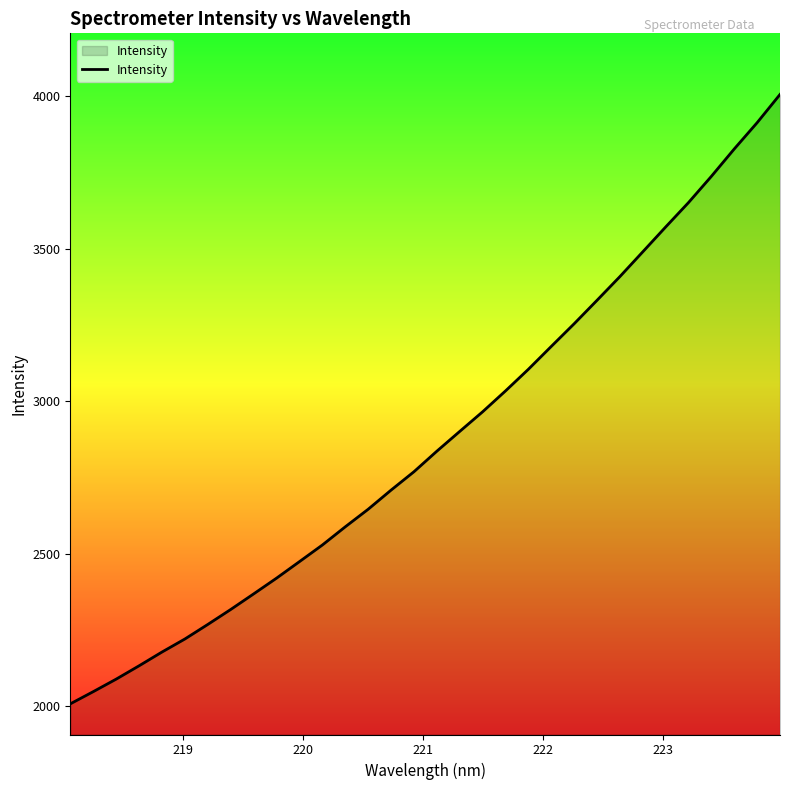

What is the maximum value shown in the chart?

4005.4